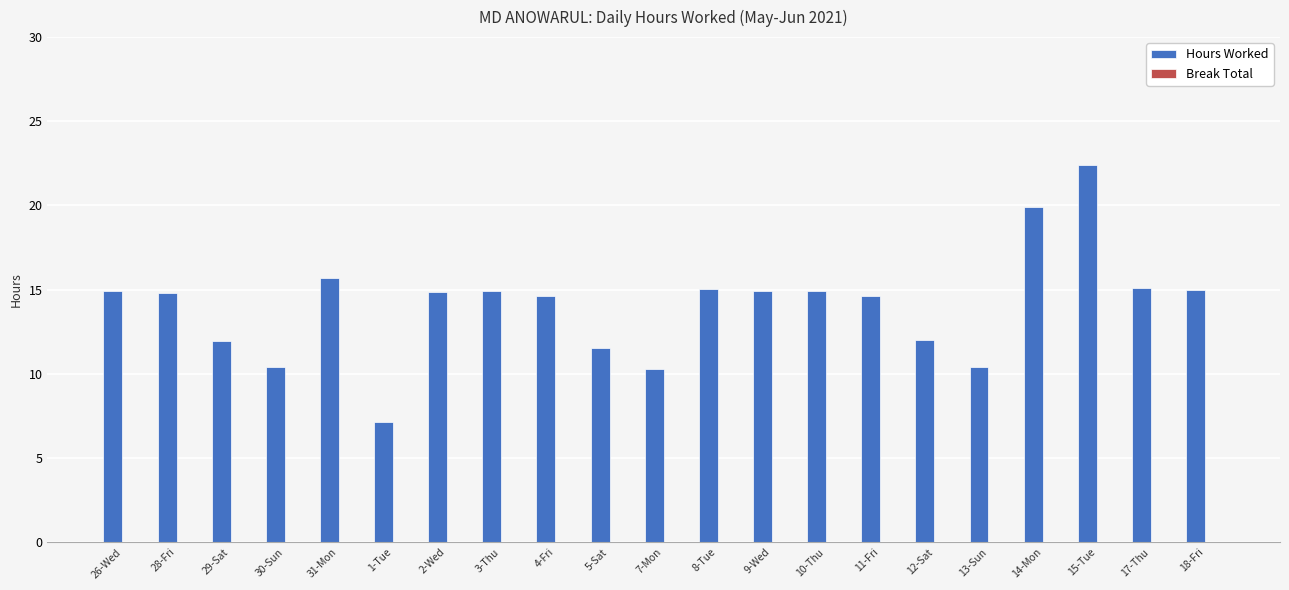

Between 9-Wed and 12-Sat, which is larger?

9-Wed